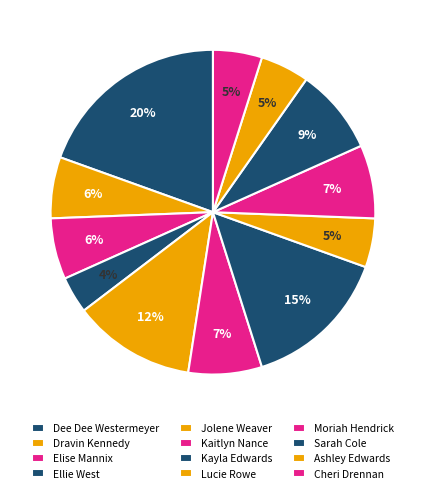

What percentage is the Kayla Edwards slice, to the nearest percent?

15%